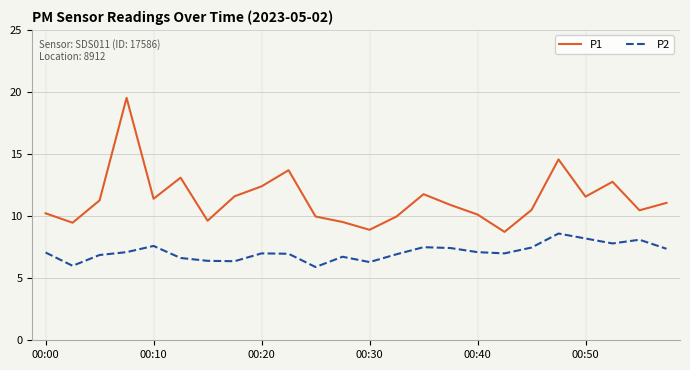

What are all the series names shown in the legend?

P1, P2